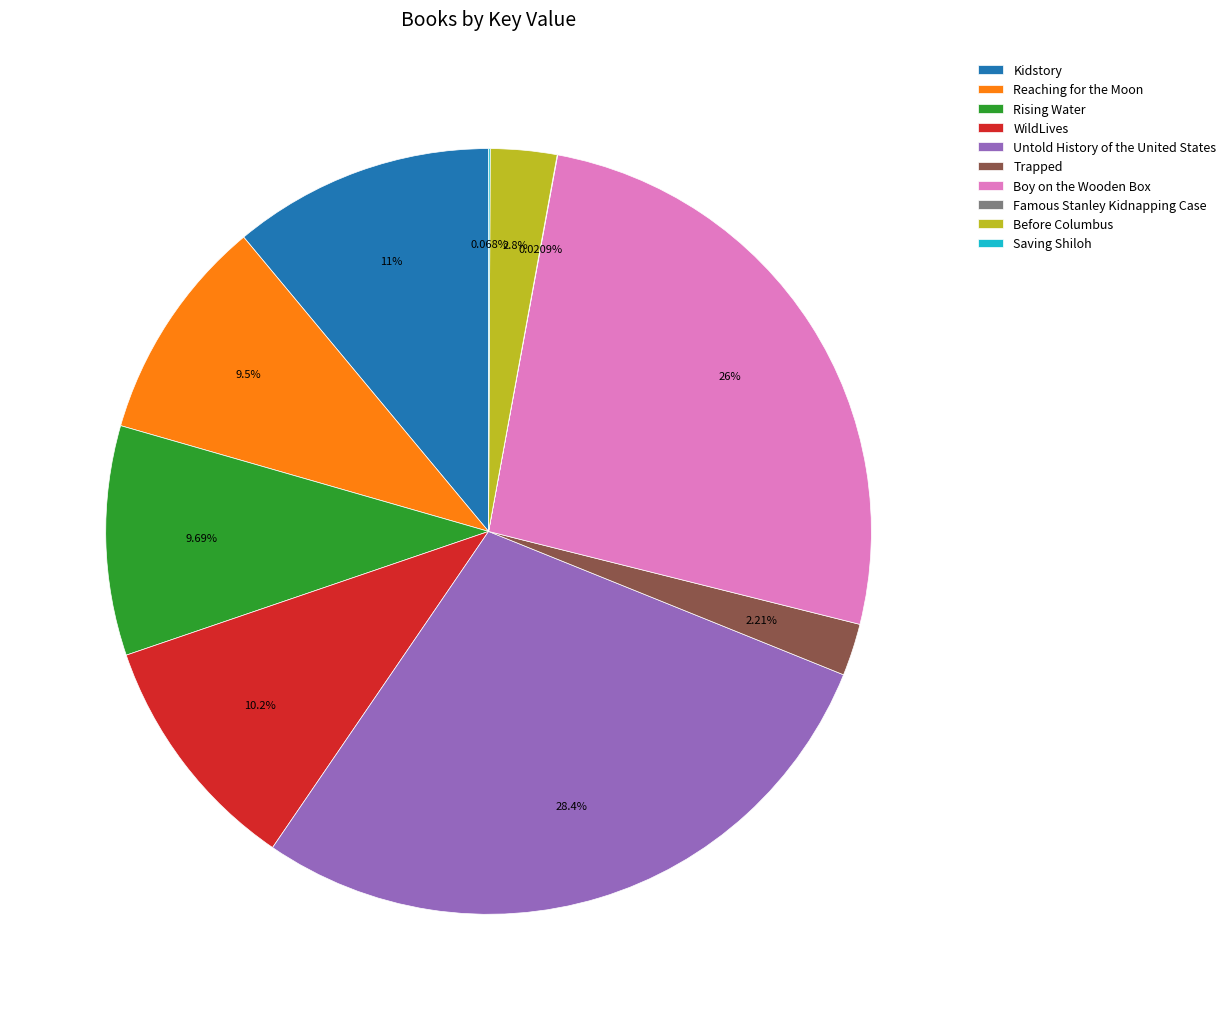

Is there a majority slice in this chart?

No